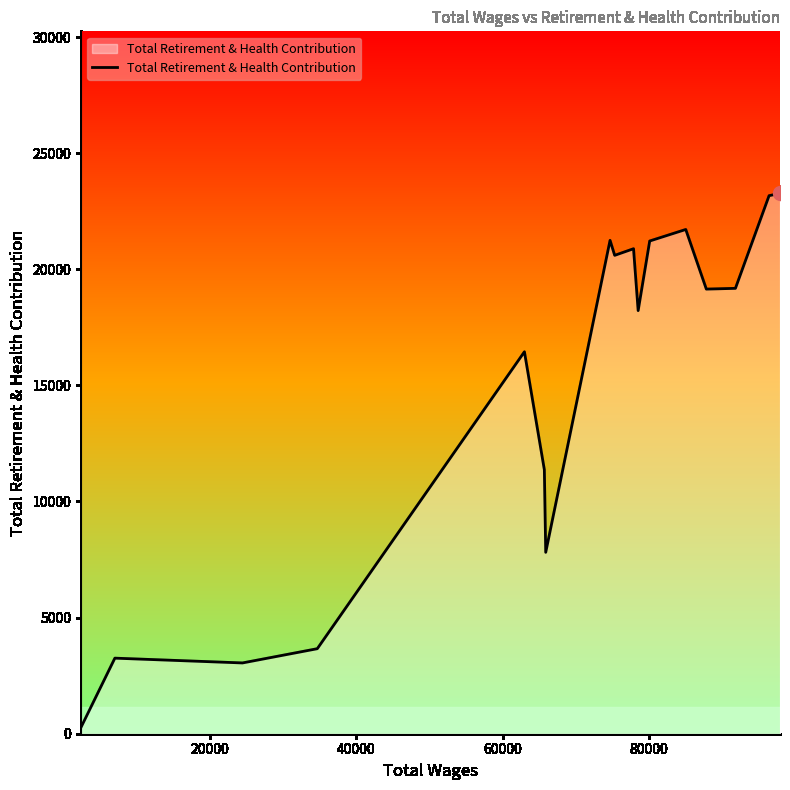

What is the maximum value shown in the chart?

23266